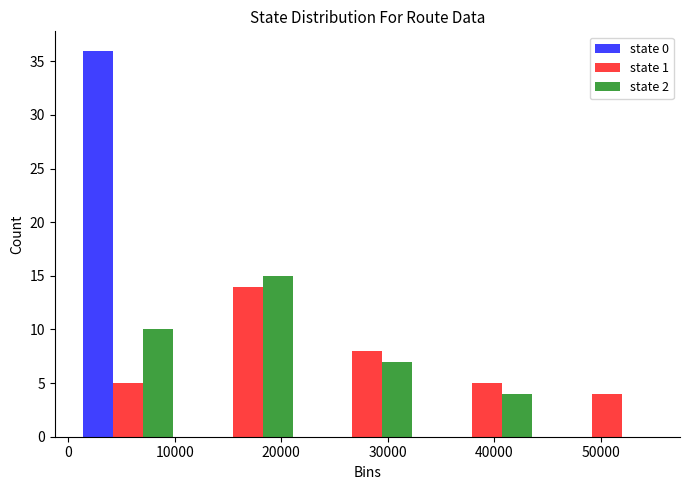

In the state 1 series, which range on the x-axis has the tallest bar?

11000 to 22000